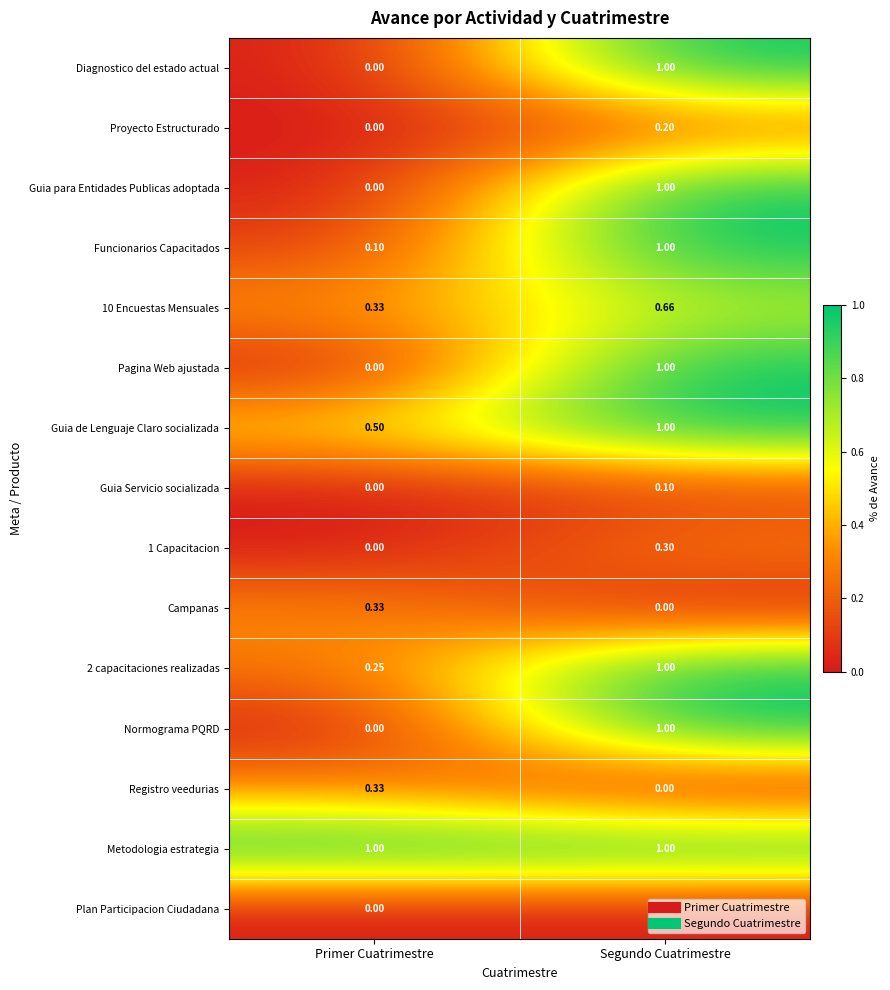

Which series has the largest total across all categories?

Metodologia estrategia